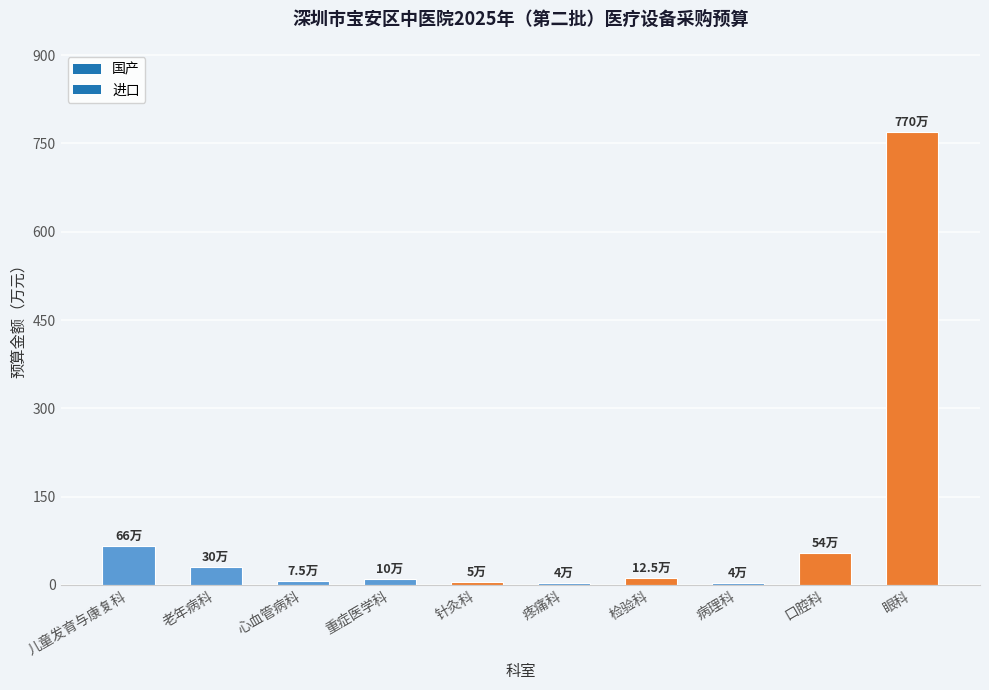

What is the value of the 10th bar from the left?

770.0